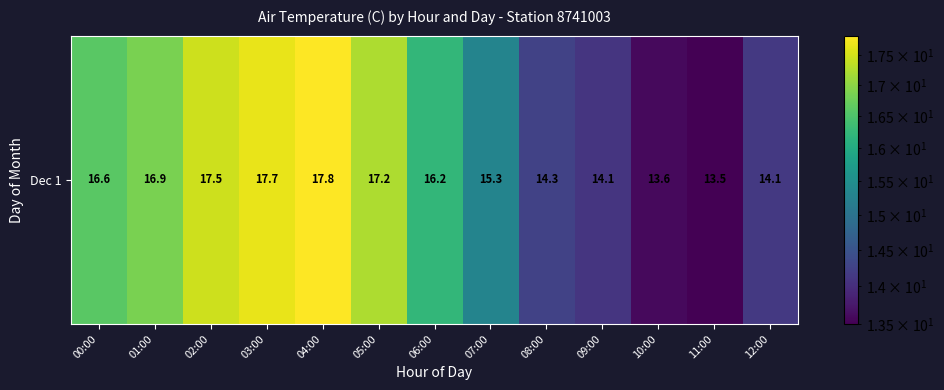

What is the change in value from 04:00 to 11:00?

-4.3